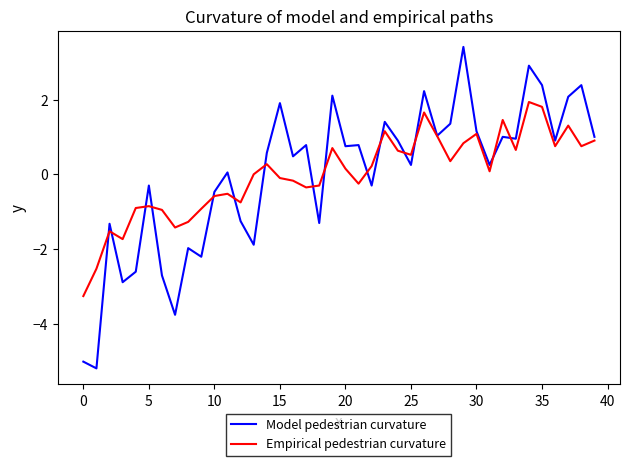

What is the greatest value displayed?

3.4